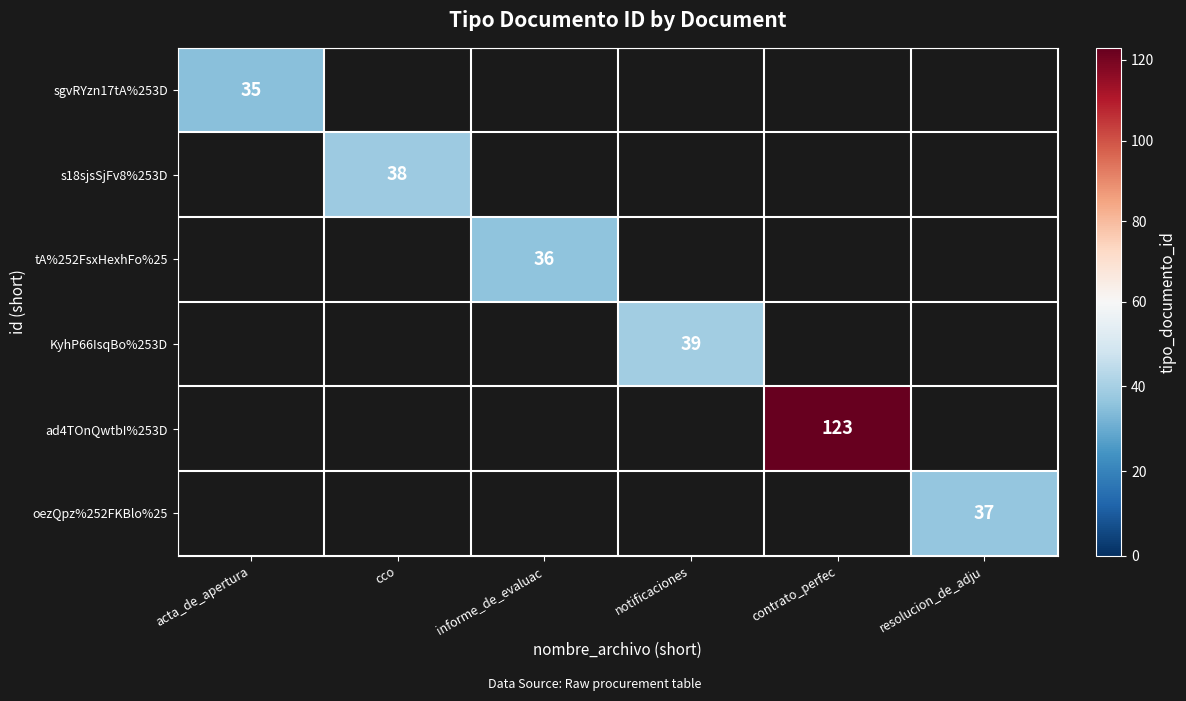

The sgvRYzn17tA%253D series shows 35 at acta_de_apertura. True or false?

True